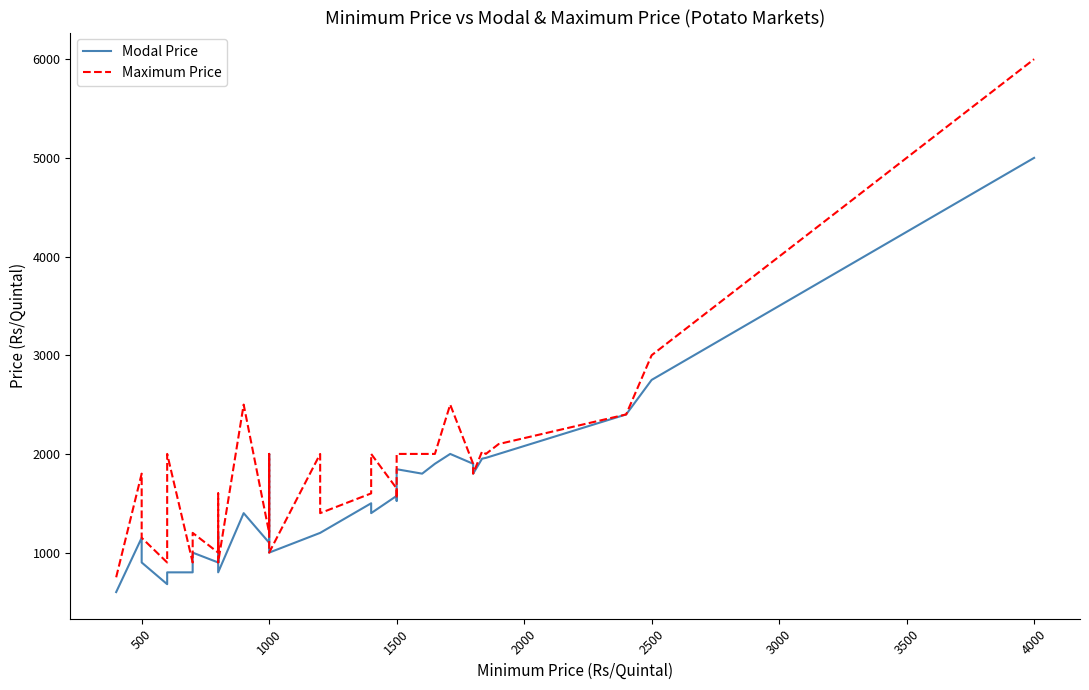

Where is the first local maximum for Modal Price?

500